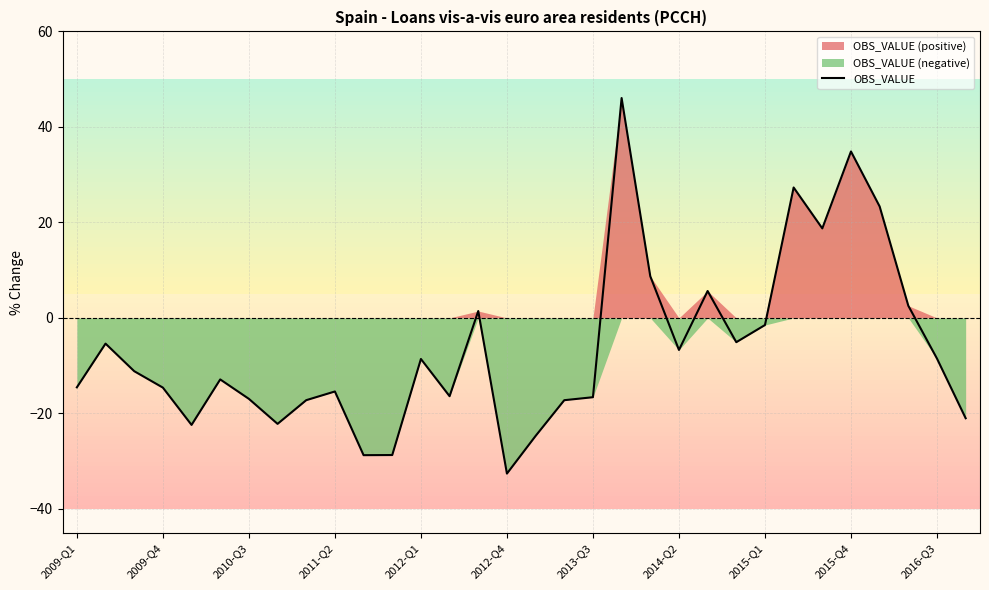

The OBS_VALUE series shows -14.6 at 2009-Q4. True or false?

True